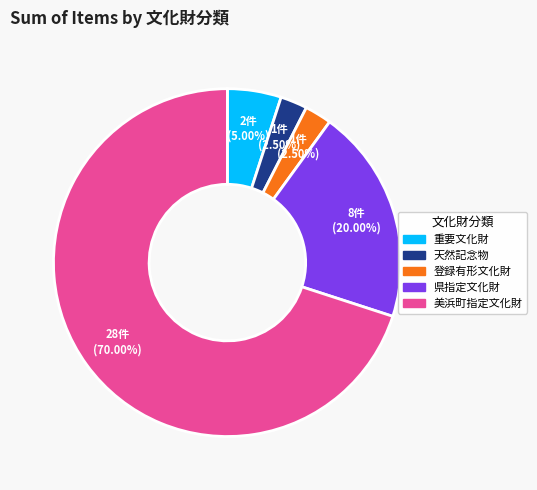

Which has a higher value, 重要文化財 or 登録有形文化財?

重要文化財